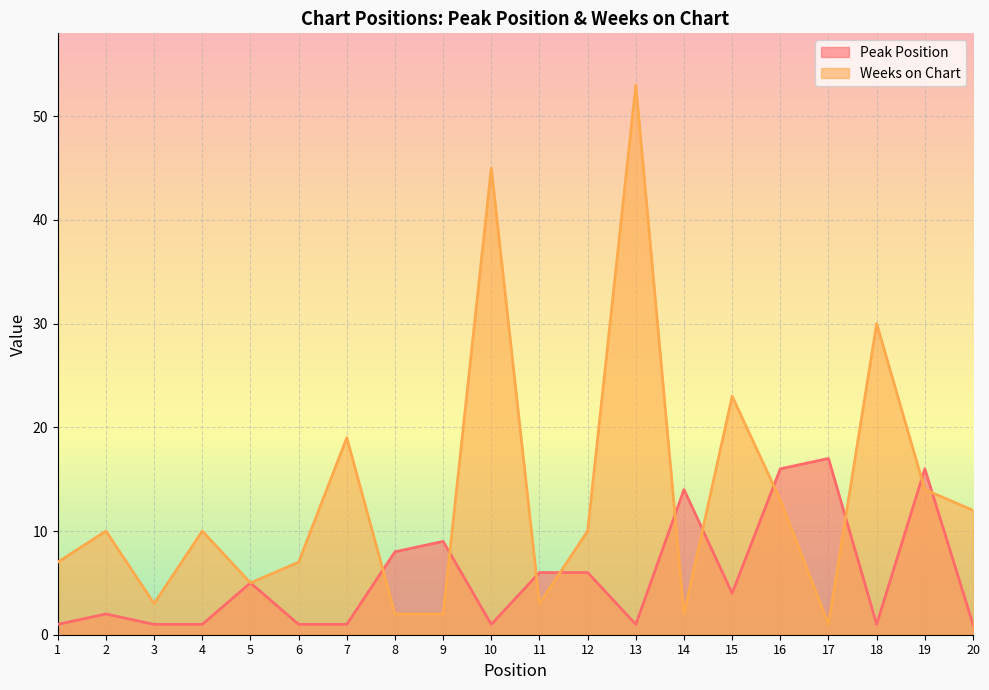

In Weeks on Chart, how many points are higher than both neighbors (excluding endpoints)?

7